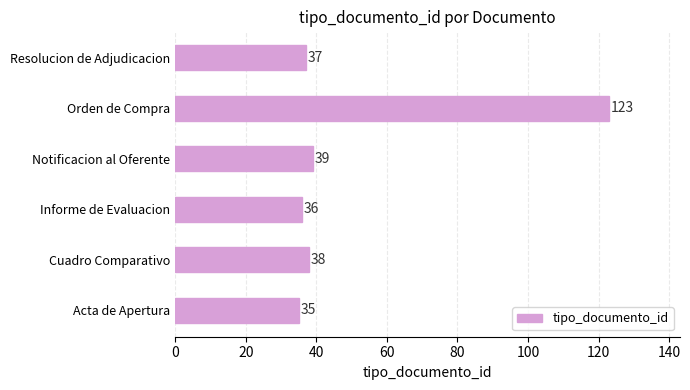

The chart shows a value of 38 at Cuadro Comparativo. True or false?

True